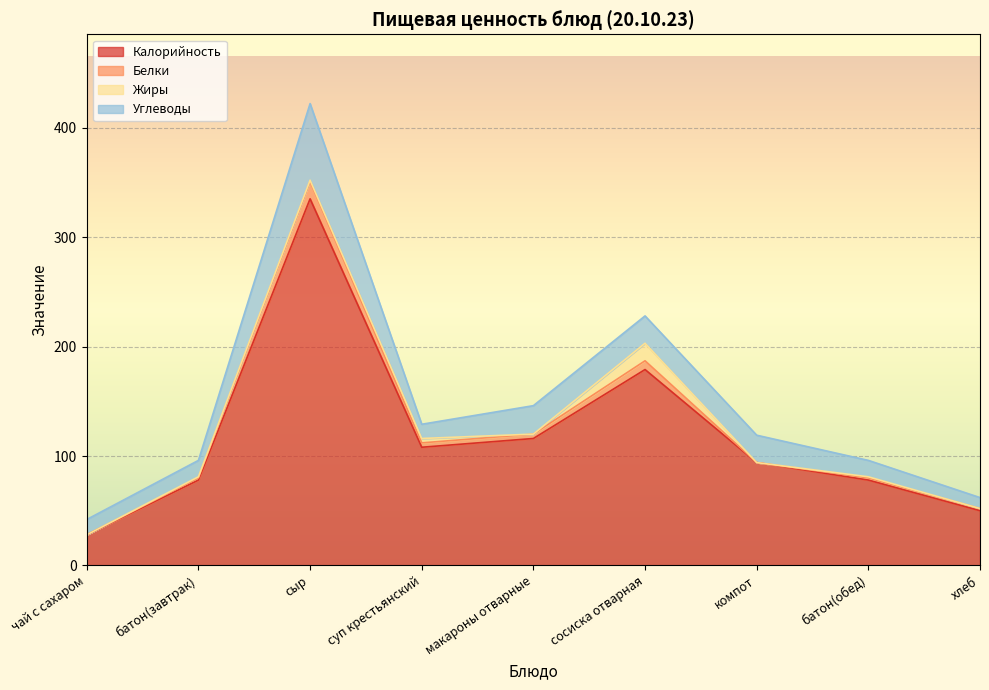

How many interior local peaks does the Углеводы series have?

2